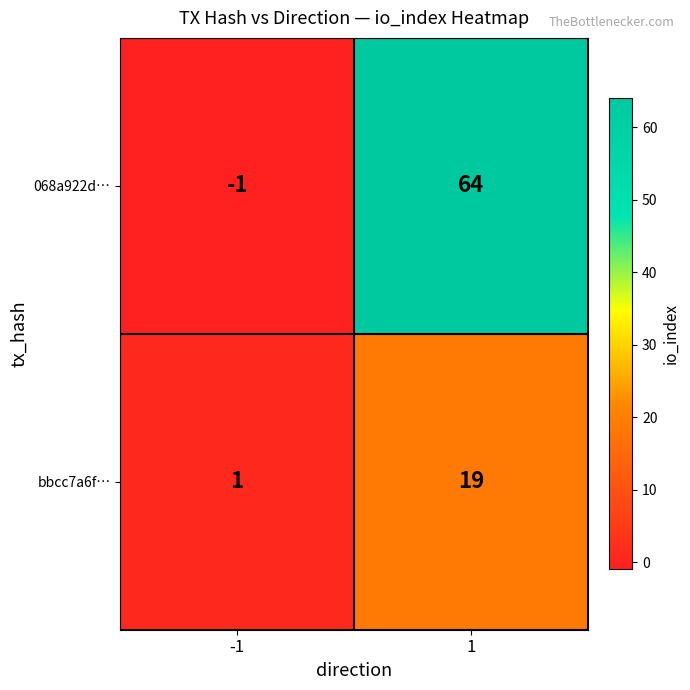

Reading left to right, extract all data points from this chart.

068a922d…: -1=-1	1=64
bbcc7a6f…: -1=1	1=19